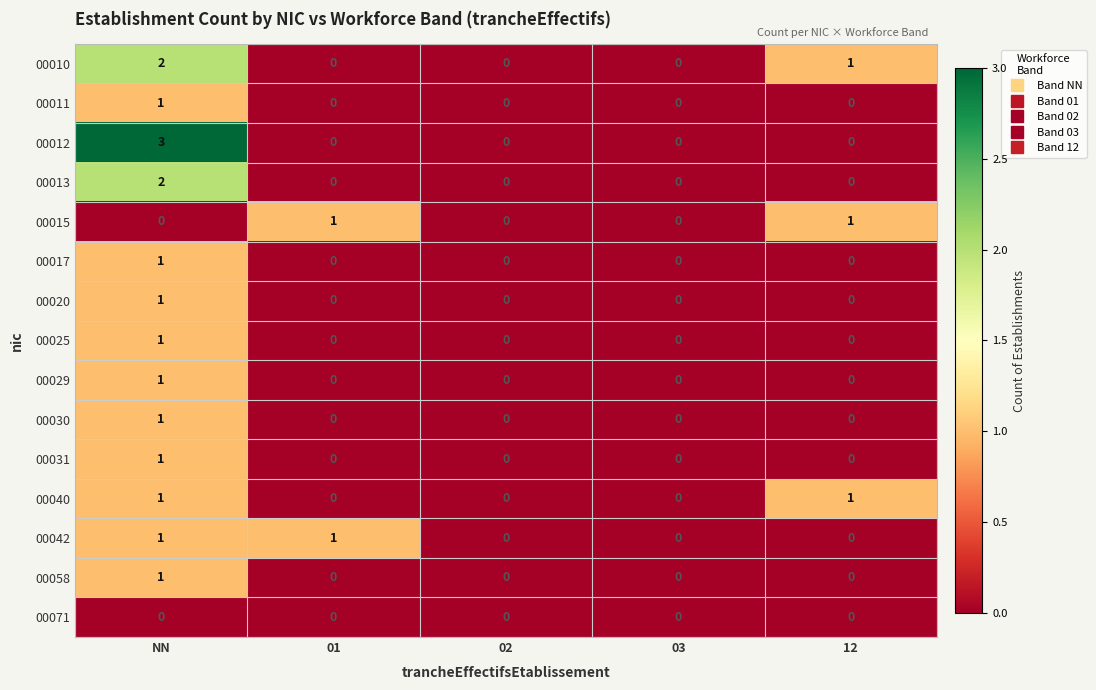

The value of 00013 at NN is 2. True or false?

True